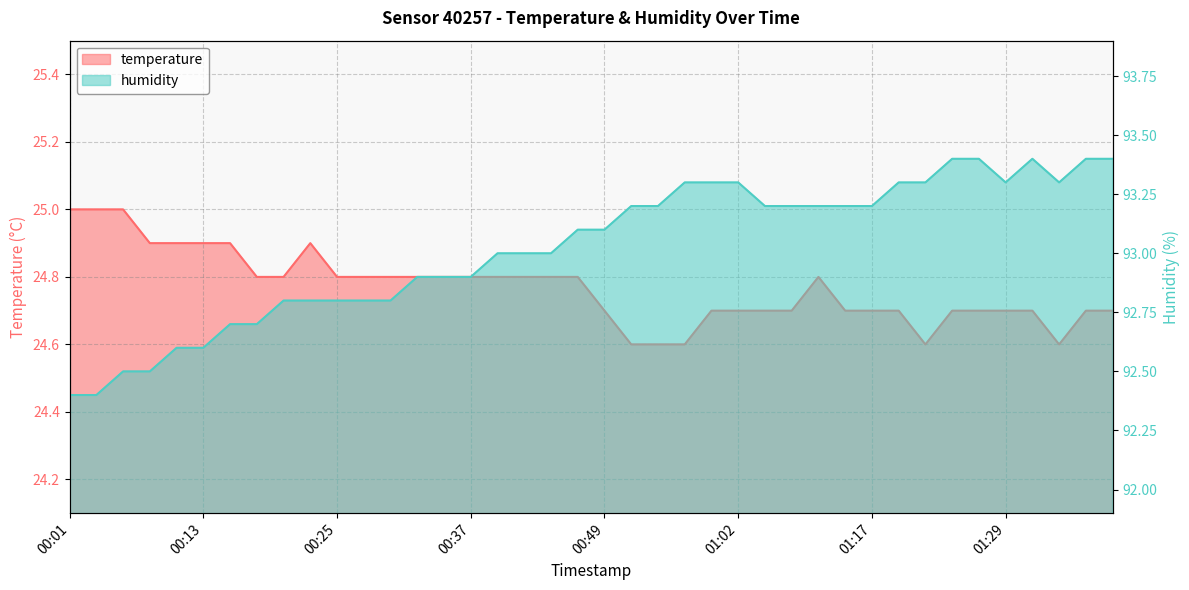

Does the chart display data point markers on the line(s)?

No